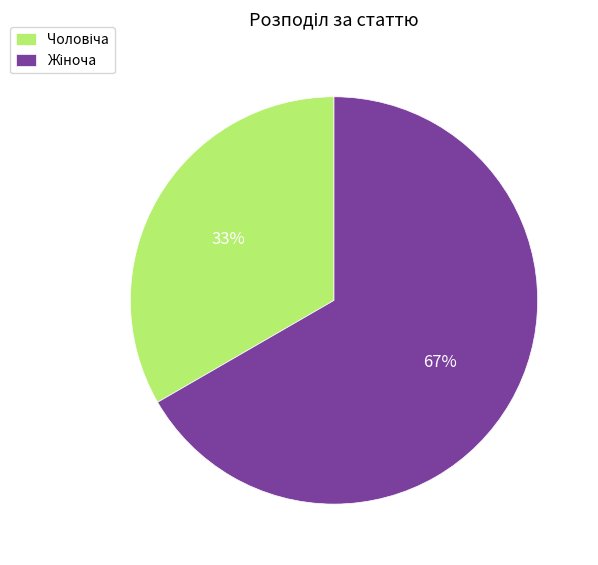

Is there a majority slice in this chart?

Yes